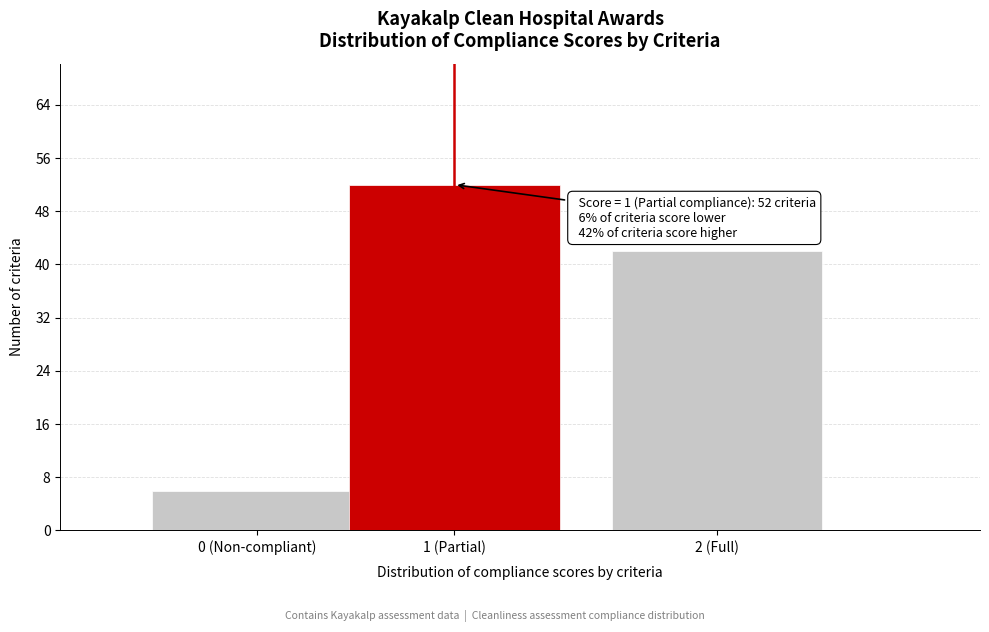

Reading left to right, what are all the values shown in this chart?

6	52	42